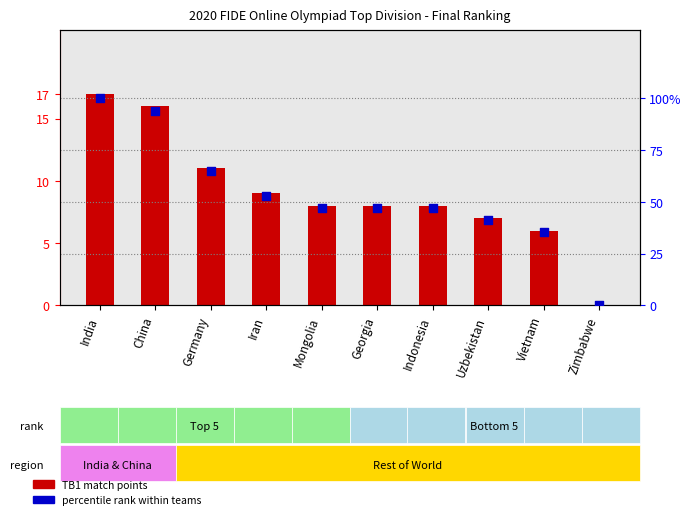

Which series contains the highest Y value?

TB1 % of max